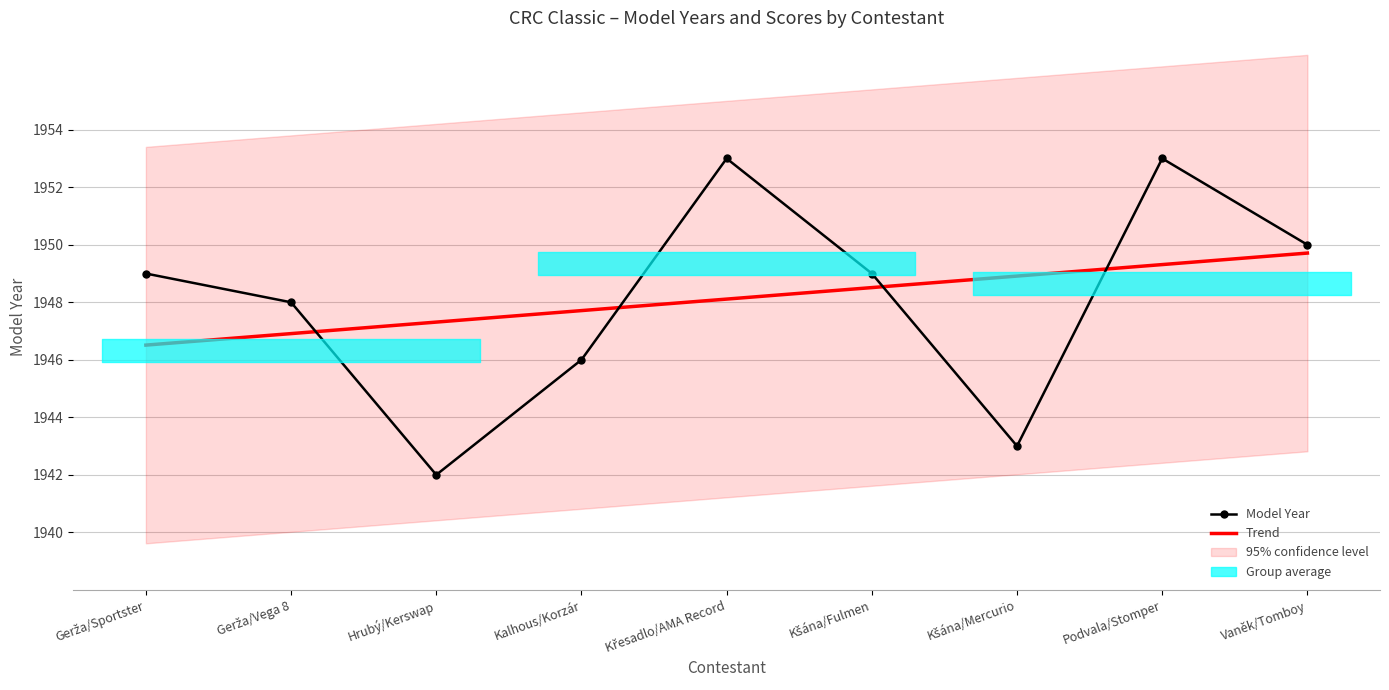

At which category does the data reach its first local valley?

Hrubý/Kerswap